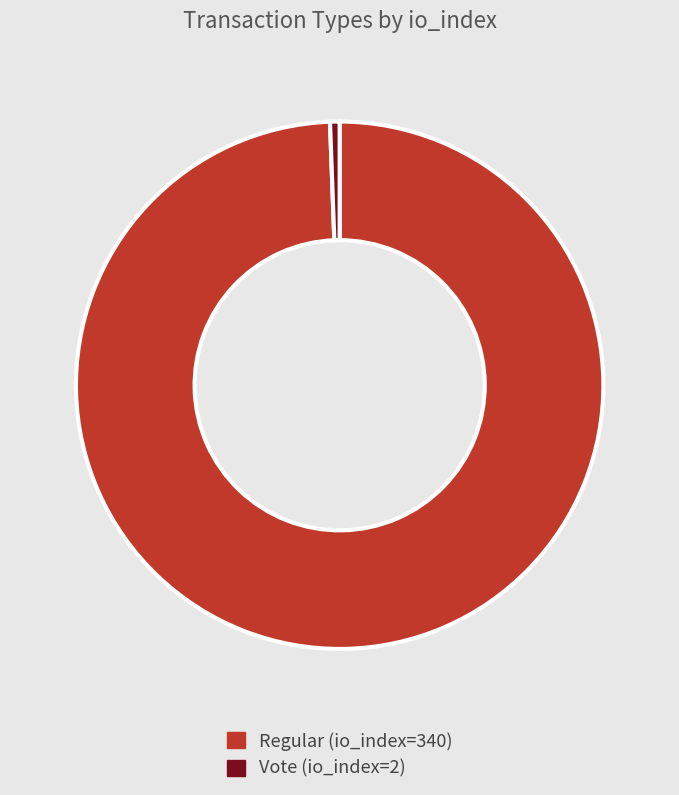

Does any single category account for the majority?

Yes